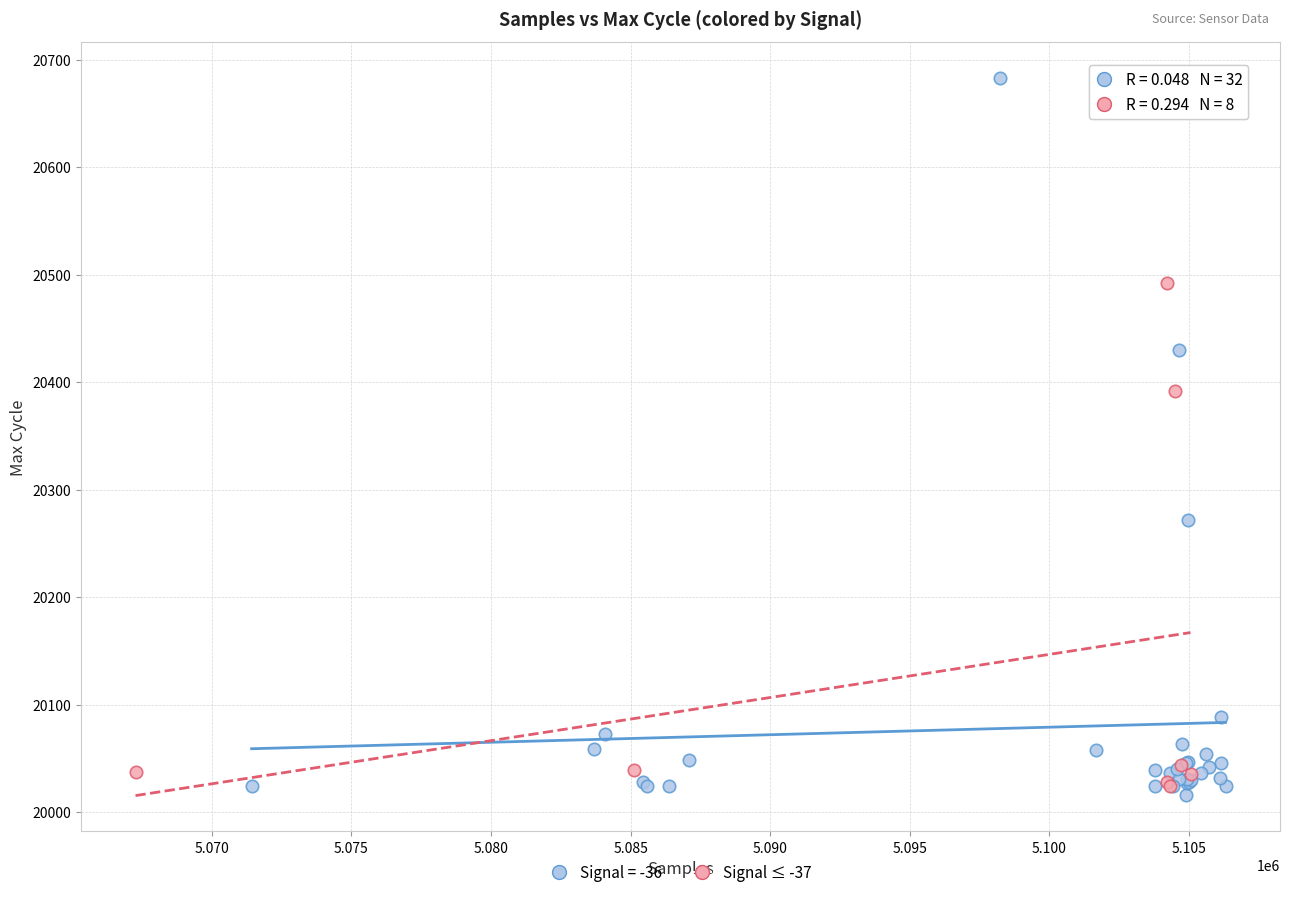

Which series has the largest Y range (max minus min)?

Signal = -36